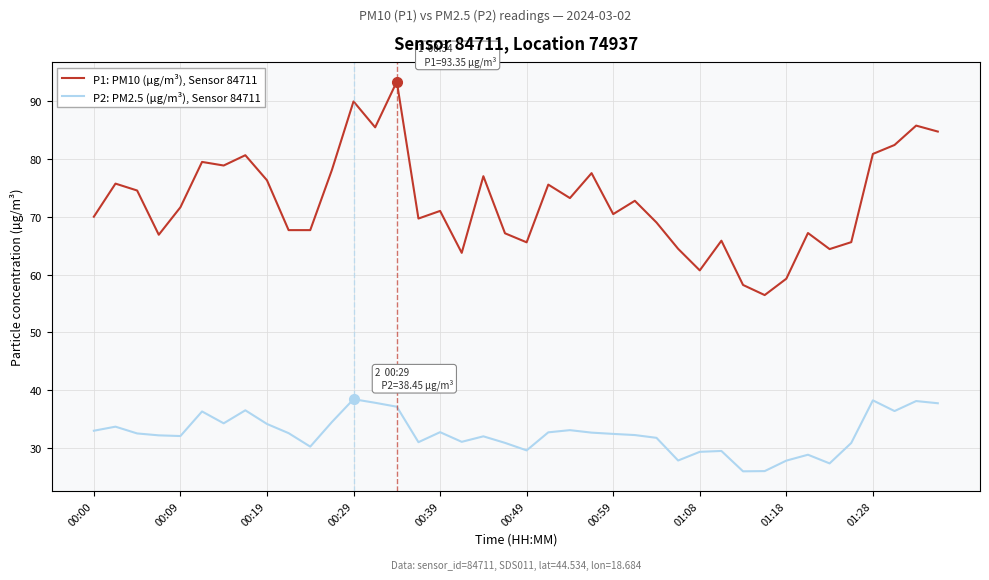

What is the highest value of the P2: PM2.5 (µg/m³), Sensor 84711 series?

38.5